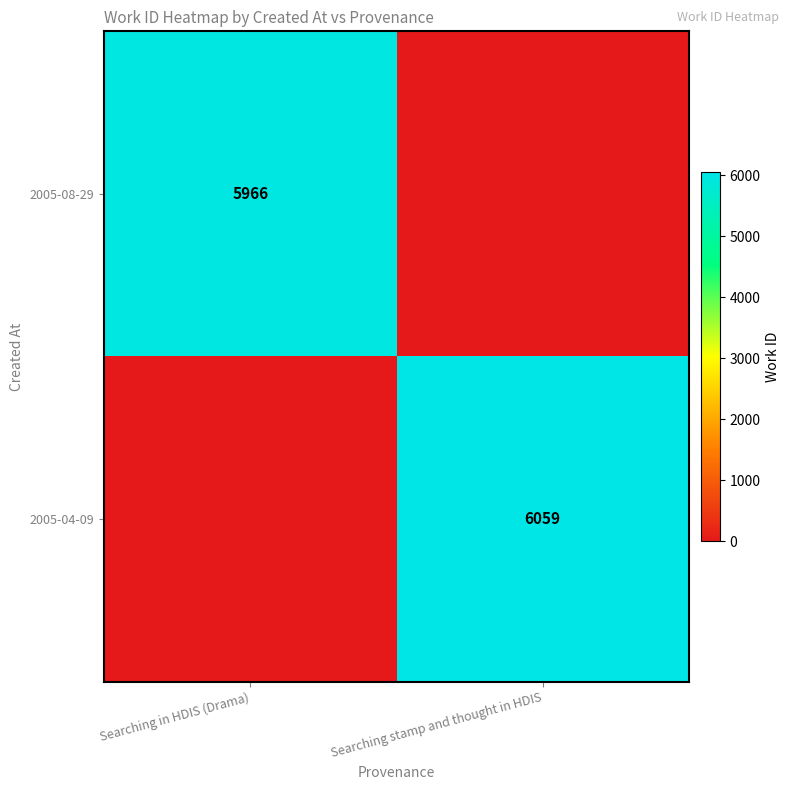

The value of 2005-08-29 at Searching in HDIS (Drama) is 8577. True or false?

False